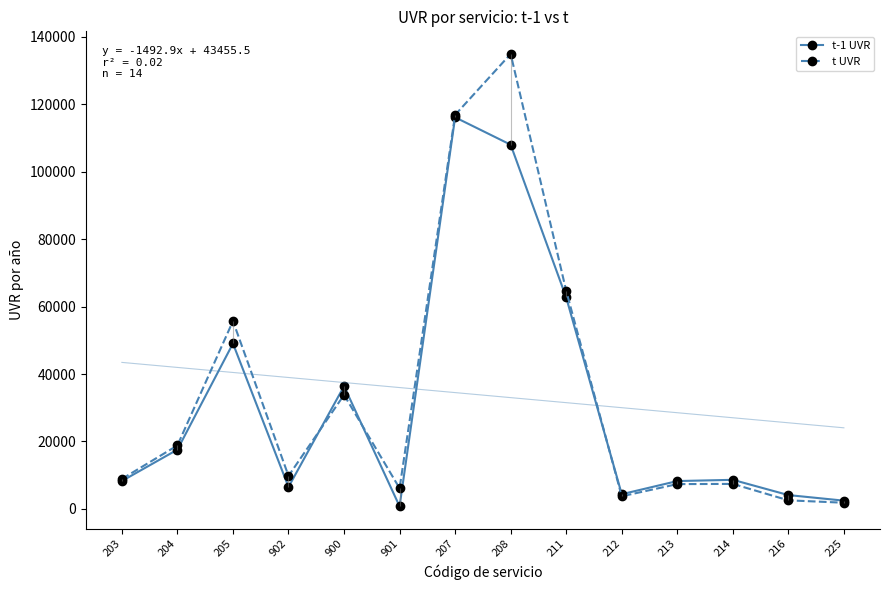

How many values in the t-1 UVR series are below 8618?

7